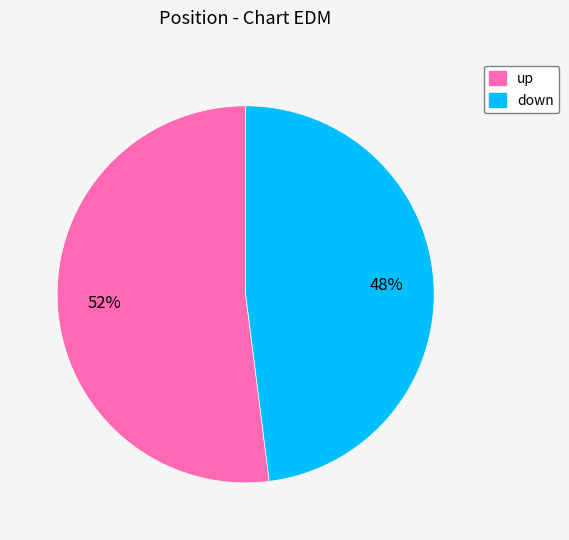

Does any single category account for the majority?

Yes